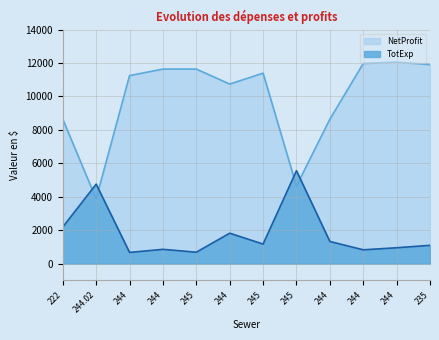

What is the label of the 6th point from the left?

244